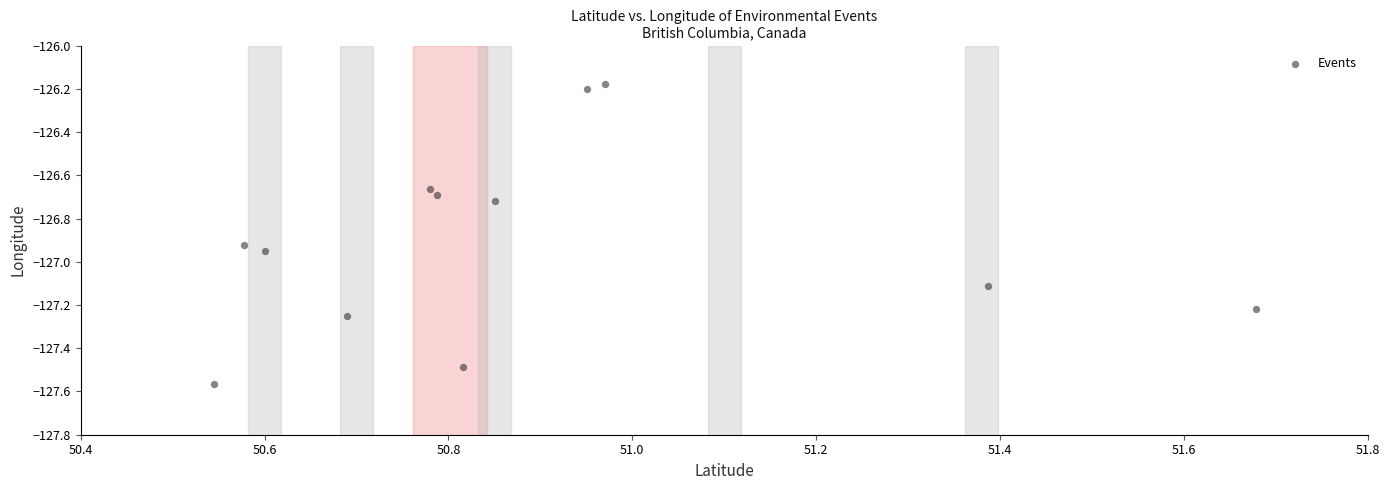

What is the average X value?

50.9